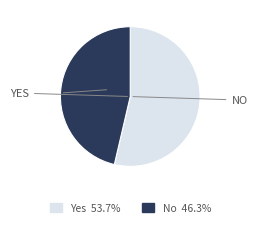

Which slice is the smallest?

No